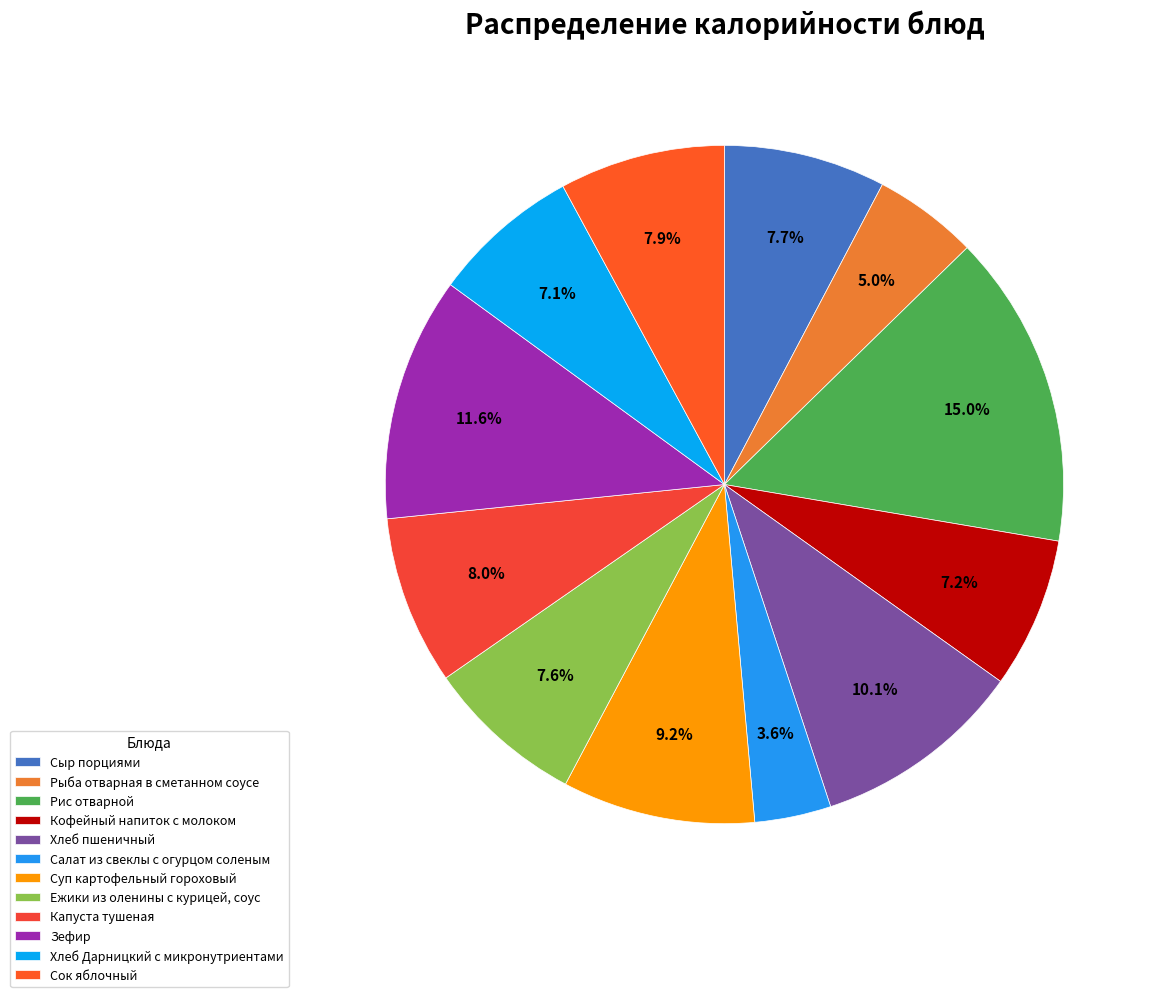

Which slice is the smallest?

Салат из свеклы с огурцом соленым